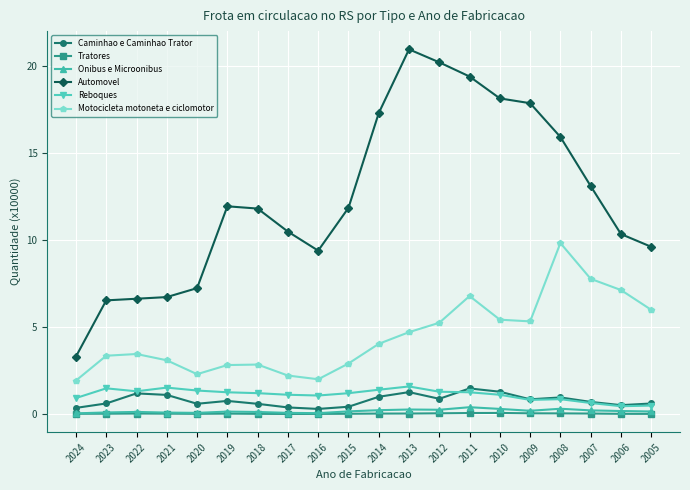

What is the greatest value displayed?

20.9